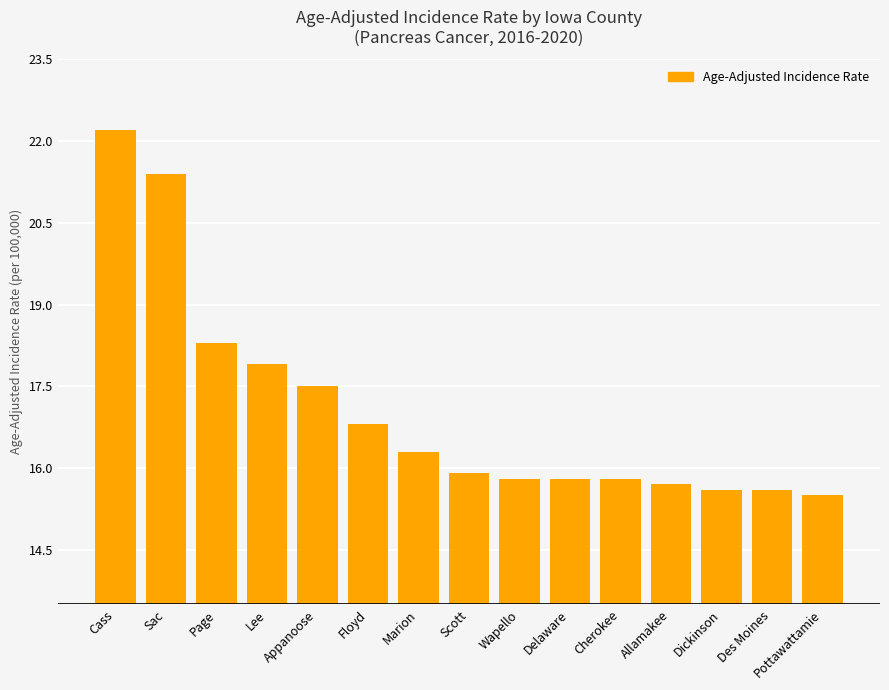

How many bars are there in total?

15